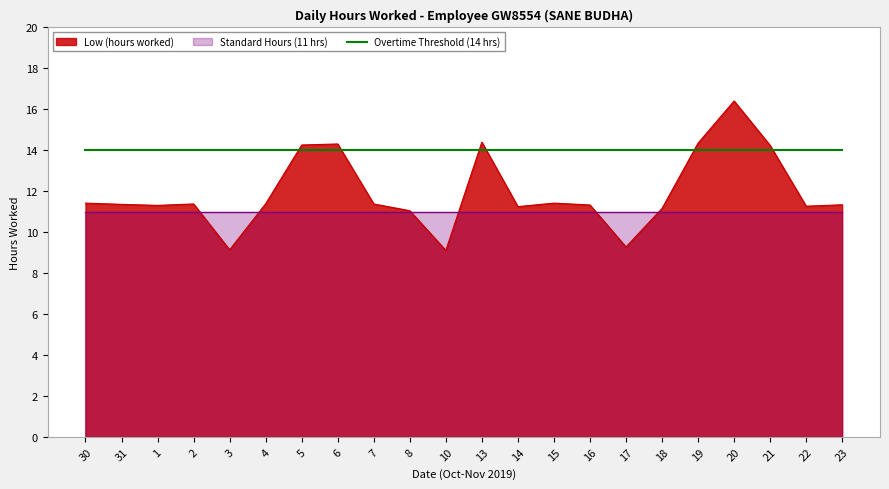

The chart shows a value of 11.4 at 31. True or false?

True